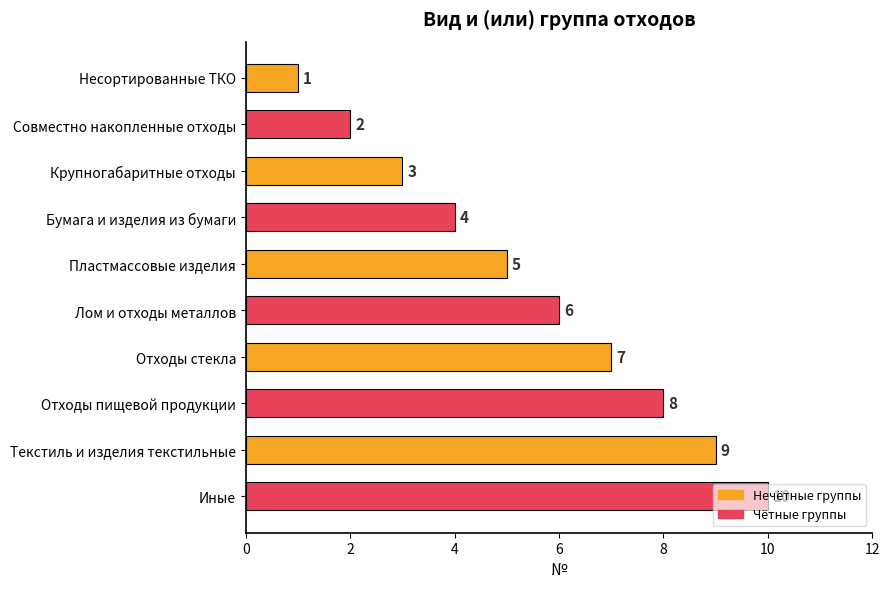

Where is the data nearest to the value 5?

Пластмассовые изделия